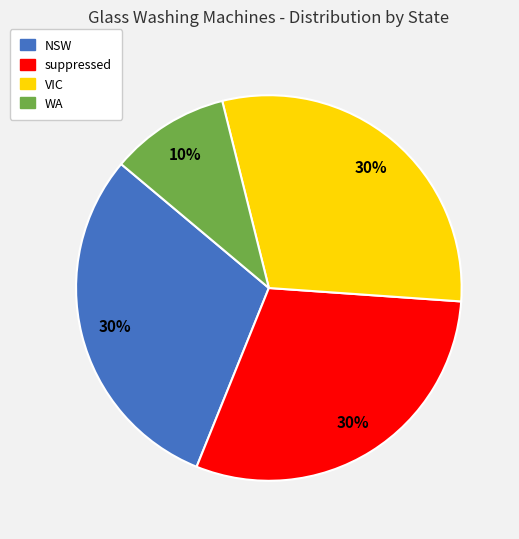

Does VIC account for over 50% of the chart?

No